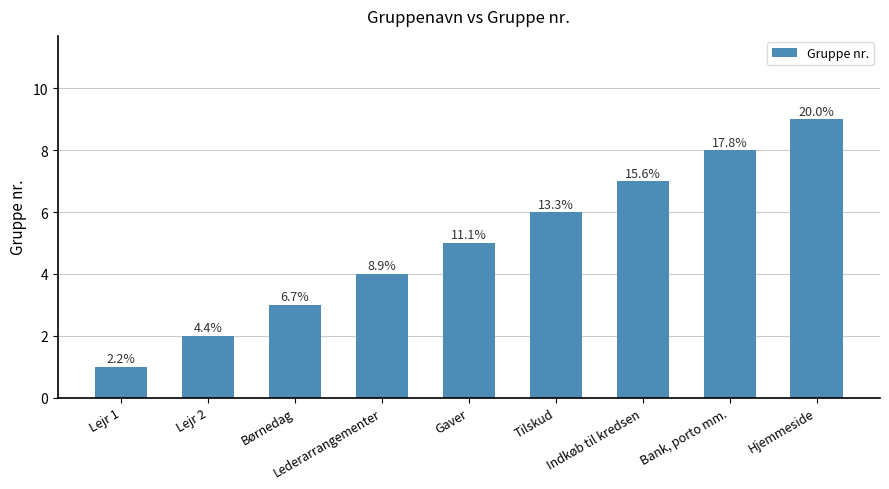

How many bars are there in total?

9